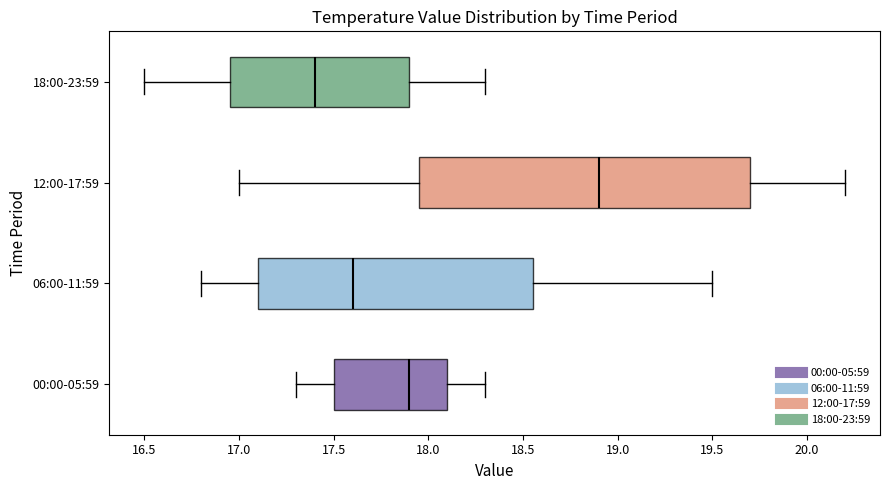

Where does the median line of the box for 06:00-11:59 sit on the x-axis? The values are not printed on the chart, so give them approximately, as read against the axis.

17.60